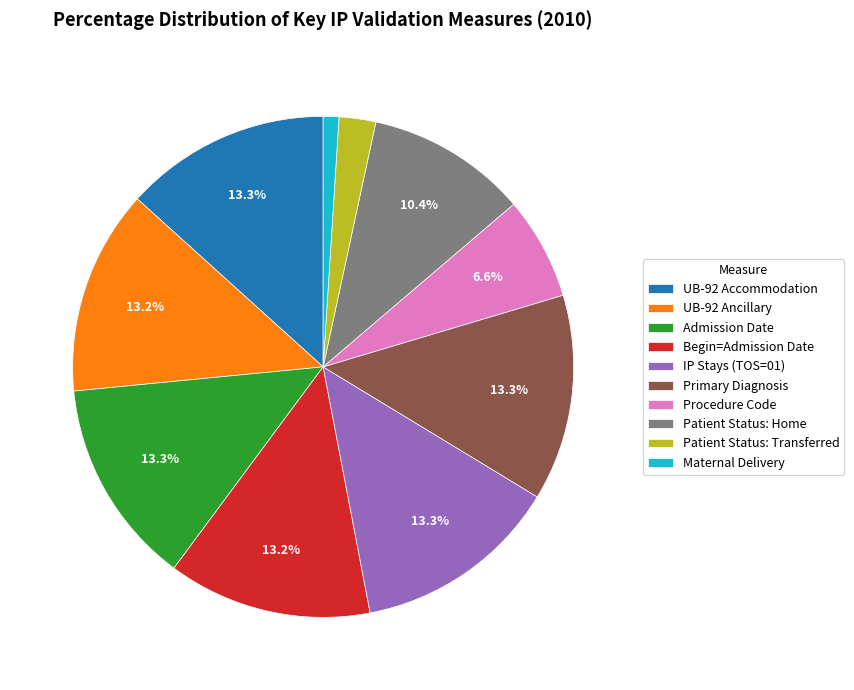

Which category has the smallest portion of the pie?

Maternal Delivery